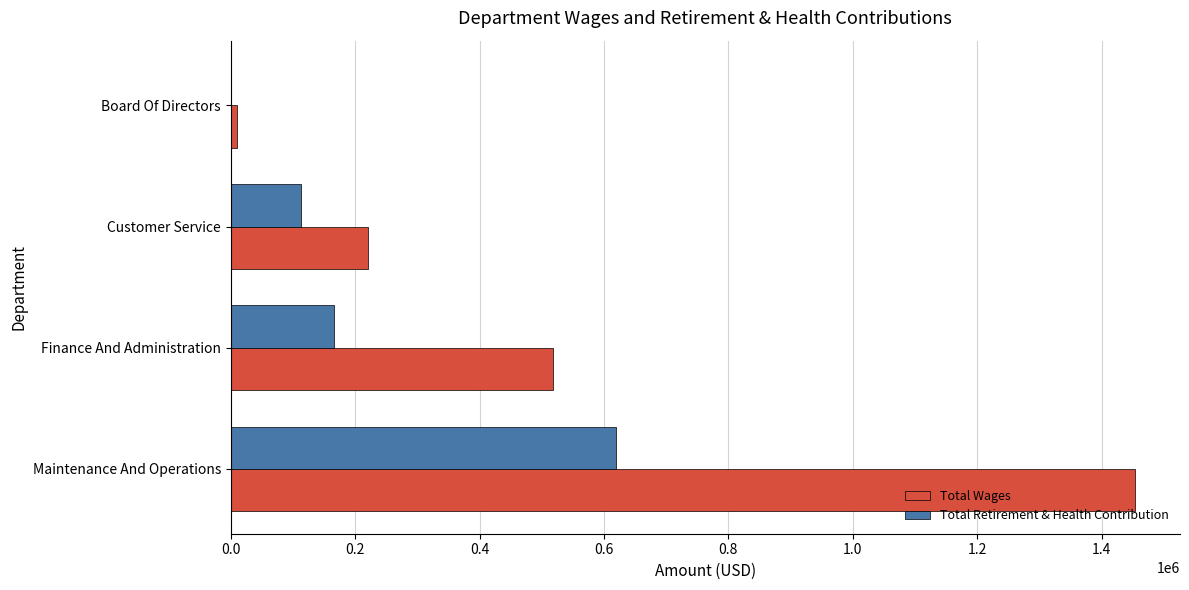

What is the average value of the Total Wages series?

550297